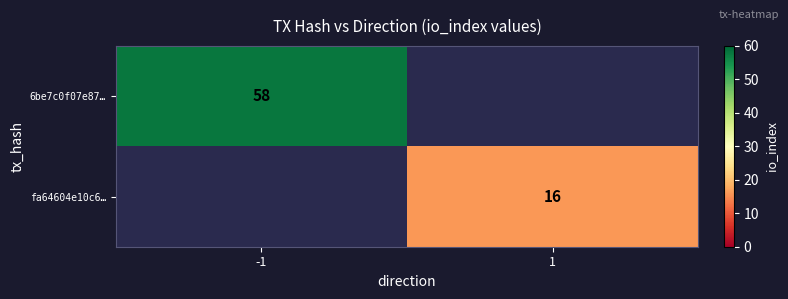

At how many categories does at least one series exceed 22?

1